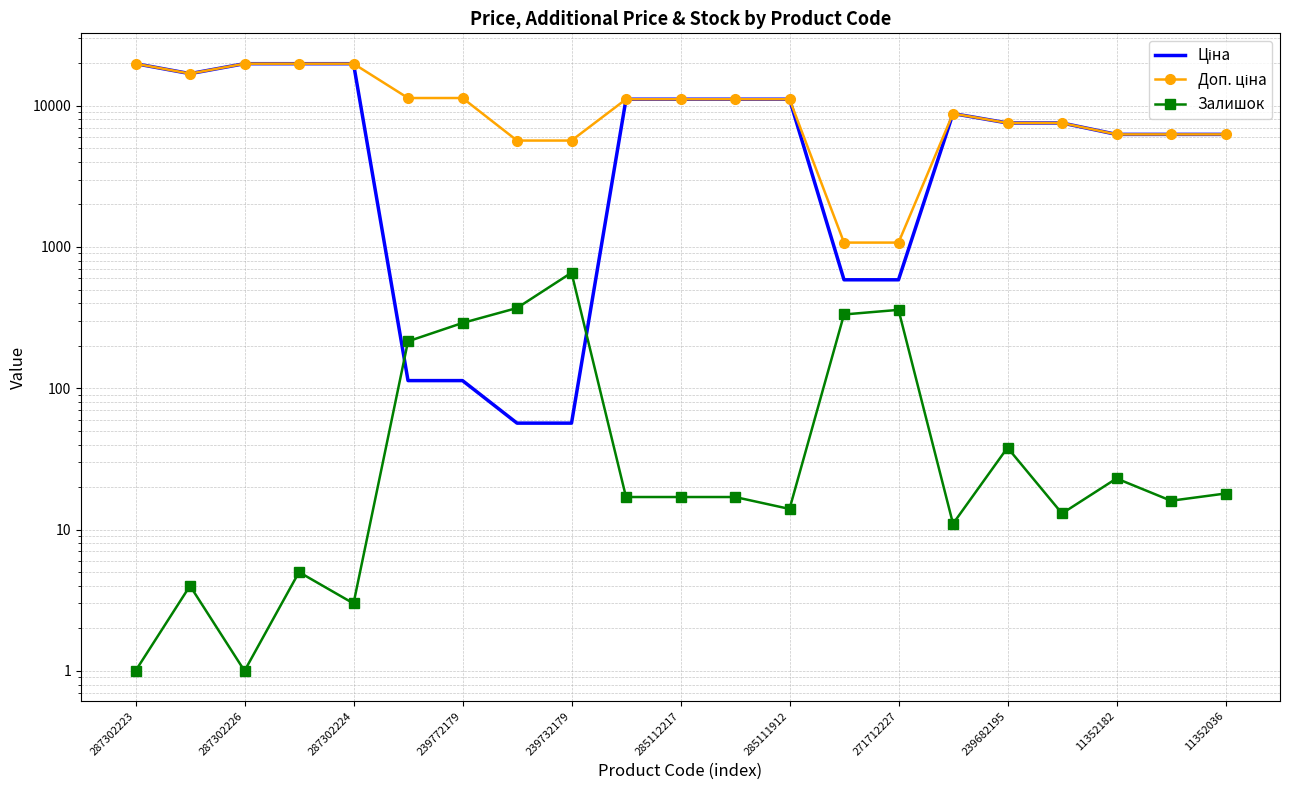

Is it true that Ціна equals 6266.7 at 11352182?

True